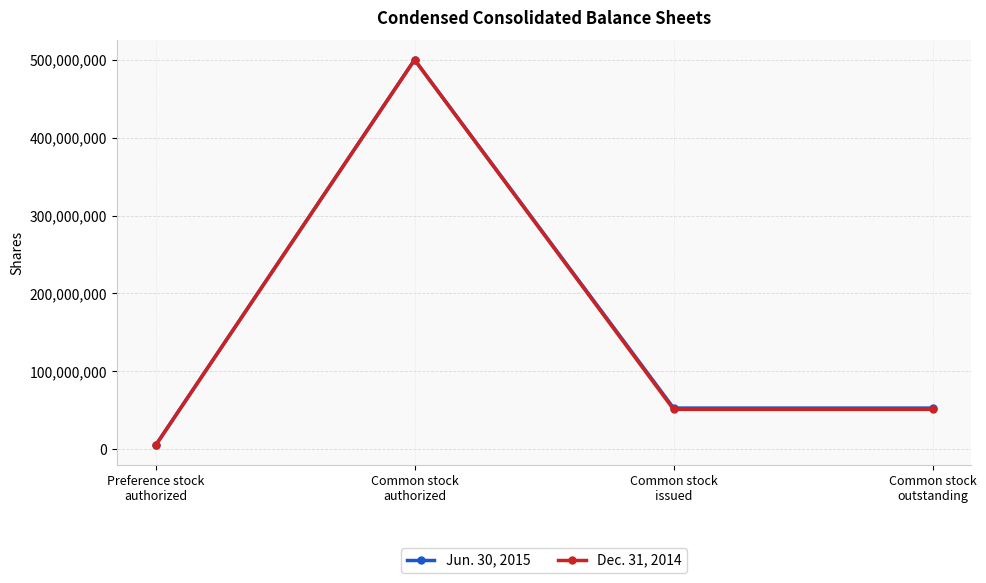

What is the difference between the Dec. 31, 2014 values at Preference stock
authorized and Common stock
authorized?

495000000